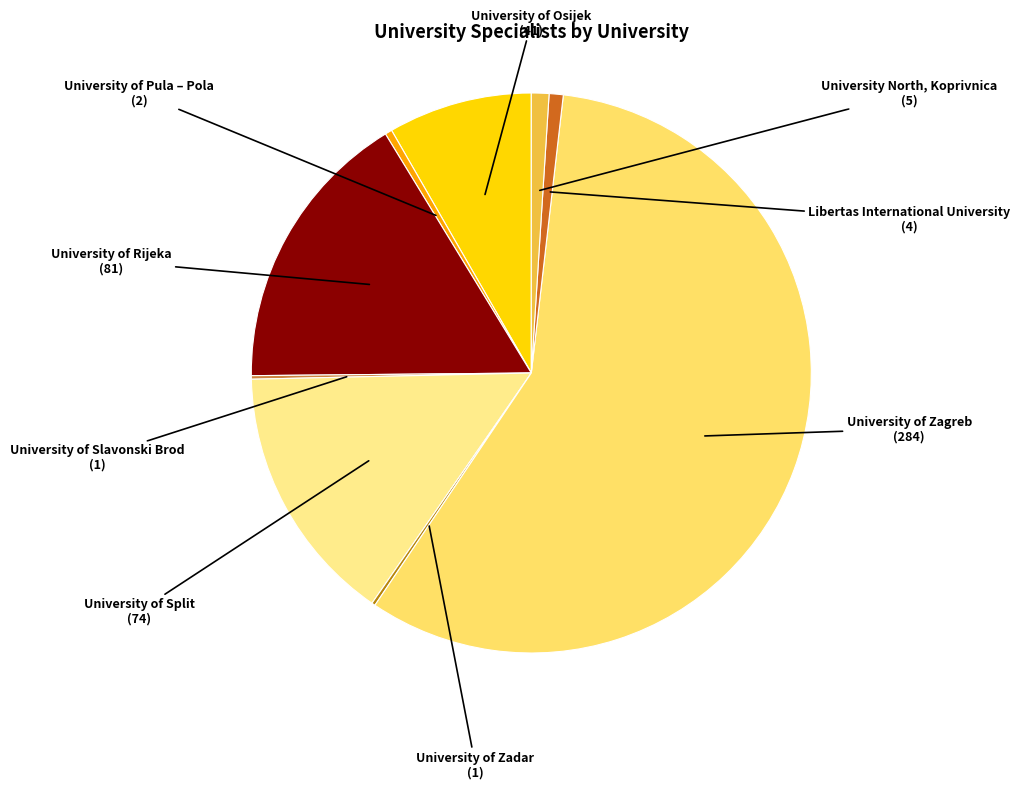

Is University of Zagreb the majority of the pie?

Yes